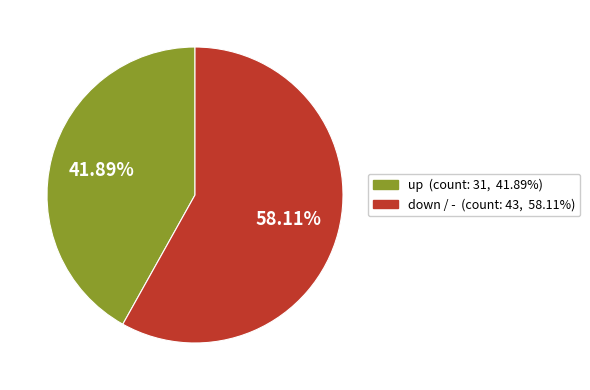

Is there a majority slice in this chart?

Yes